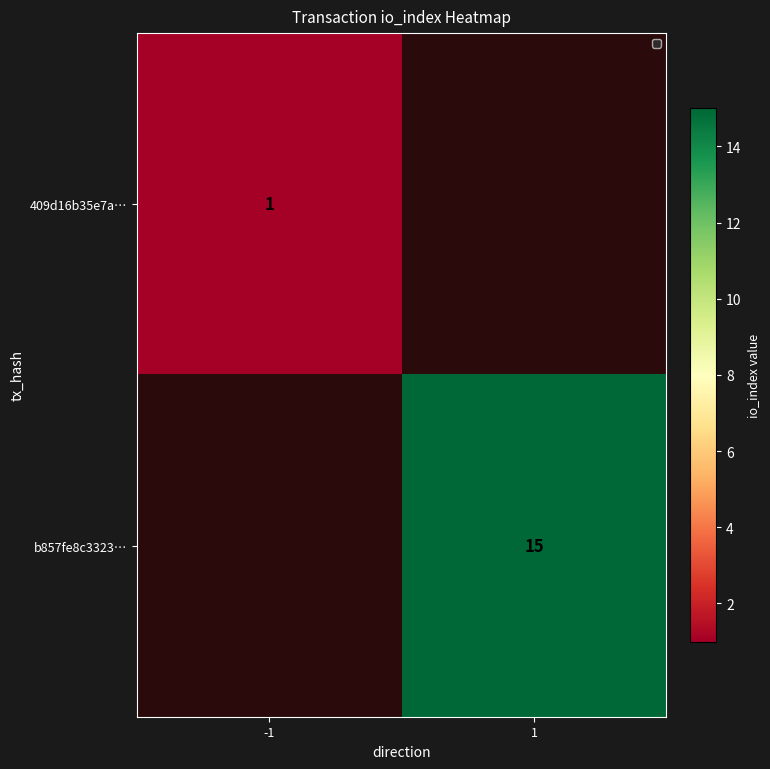

The 409d16b35e7a… series shows 1 at -1. True or false?

True